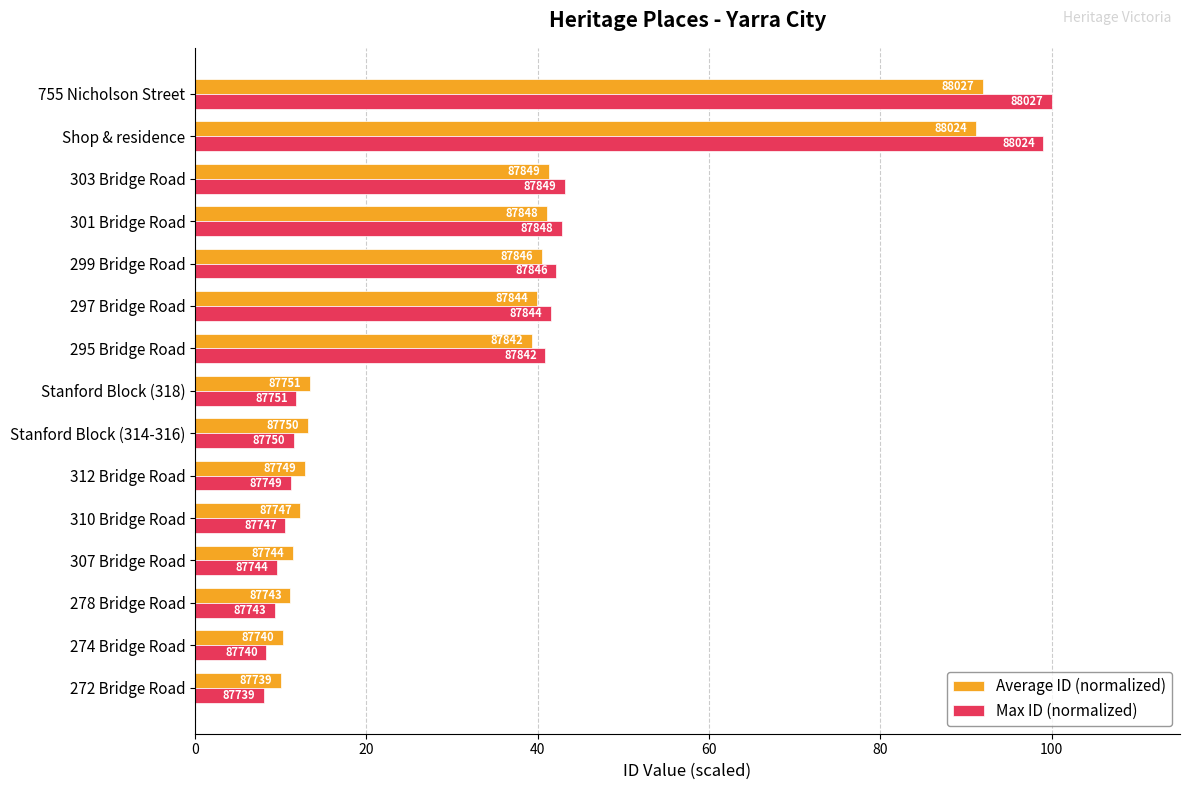

What are all the series names shown in the legend?

Average ID (normalized), Max ID (normalized)